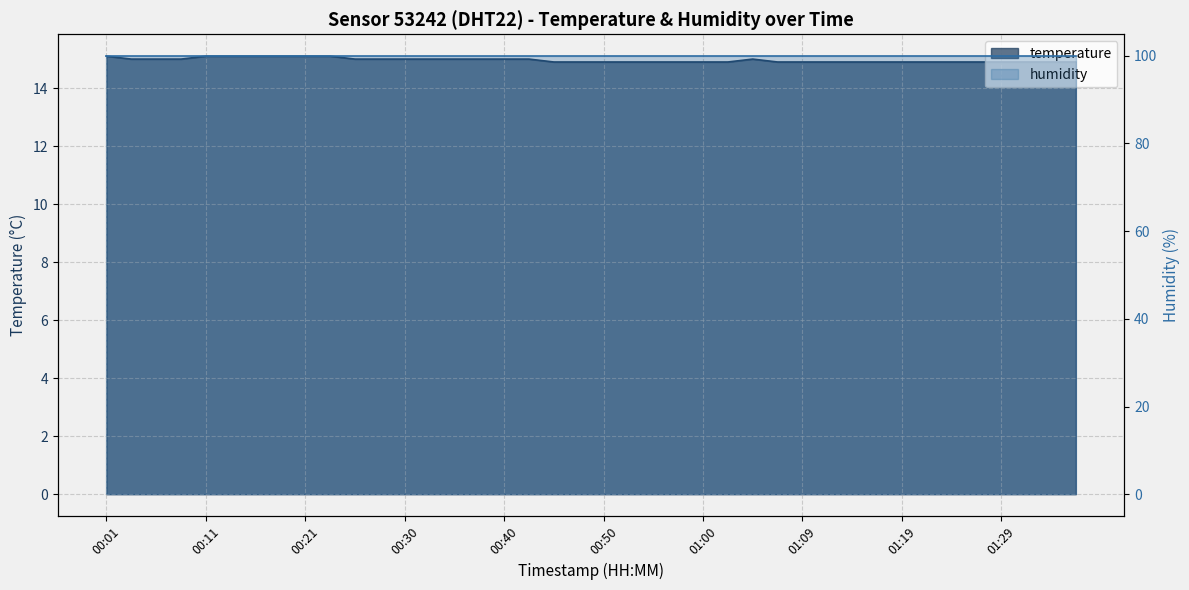

What is the sum of the values at 00:45 and 01:34?

29.8